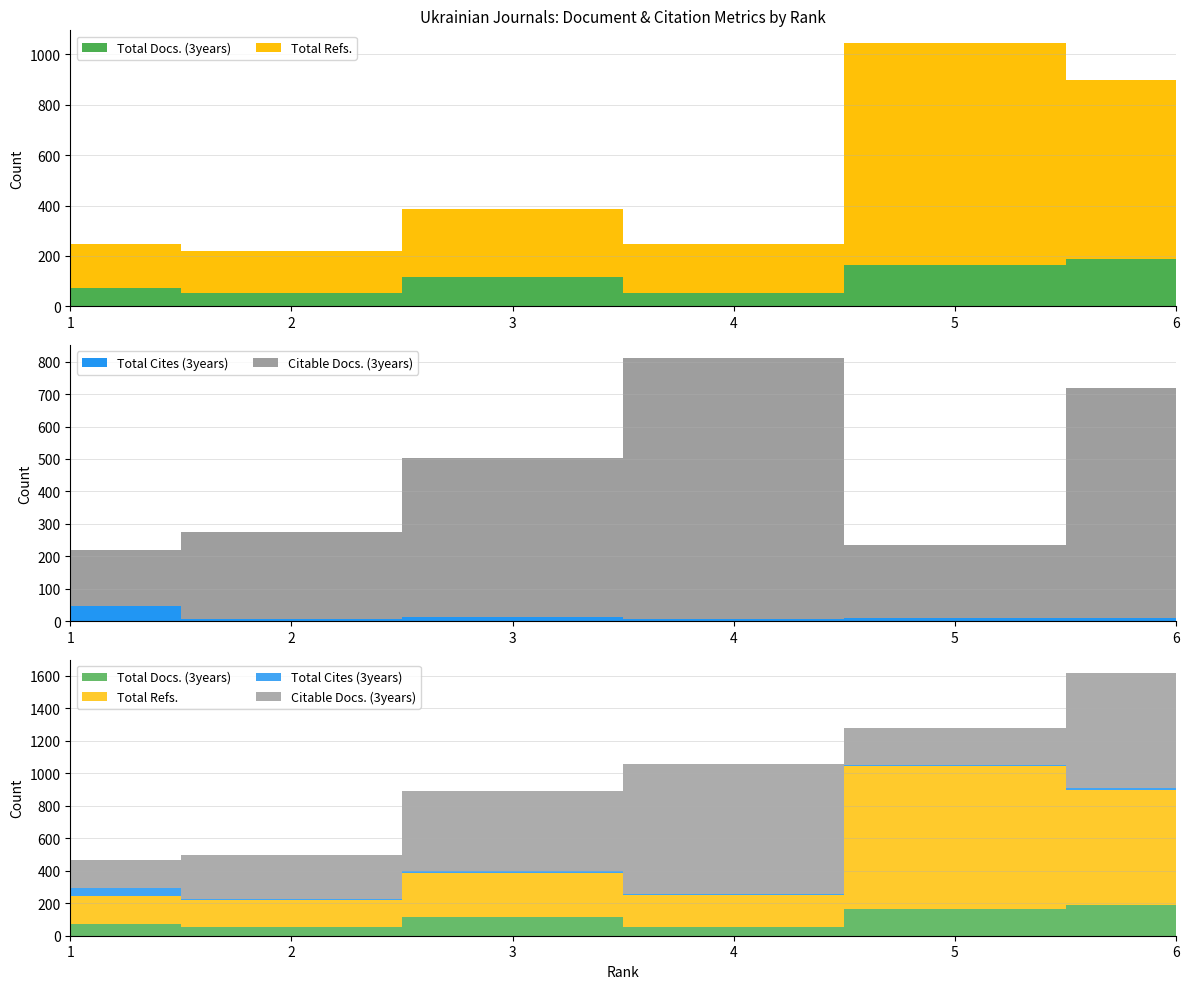

Reading left to right, transcribe all the data shown in this chart.

Total Docs. (3years): 1=71	2=52	3=115	4=52	5=164	6=188
Total Refs.: 1=175	2=169	3=272	4=196	5=879	6=712
Total Cites (3years): 1=46	2=7	3=11	4=6	5=10	6=8
Citable Docs. (3years): 1=173	2=267	3=492	4=805	5=225	6=710